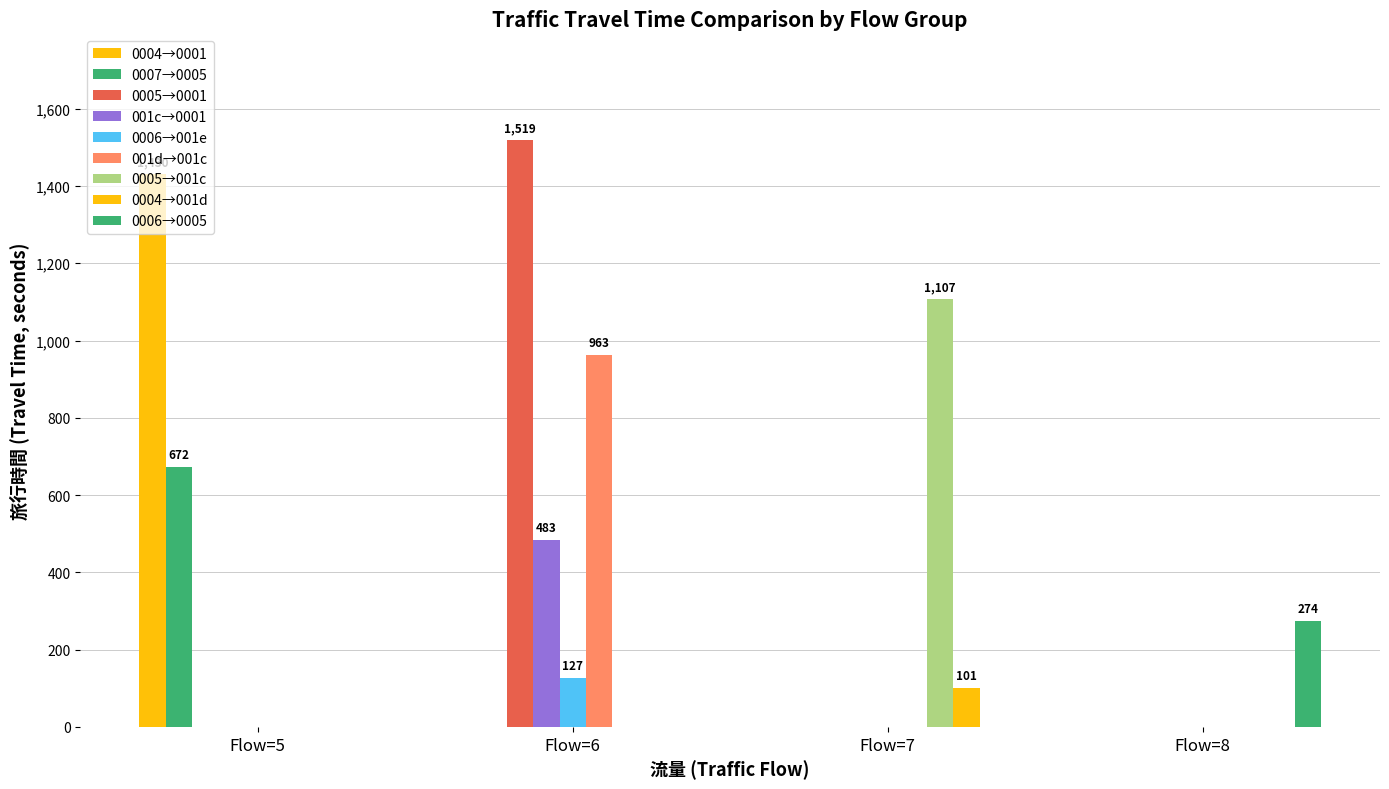

Count the number of data series in this chart.

9